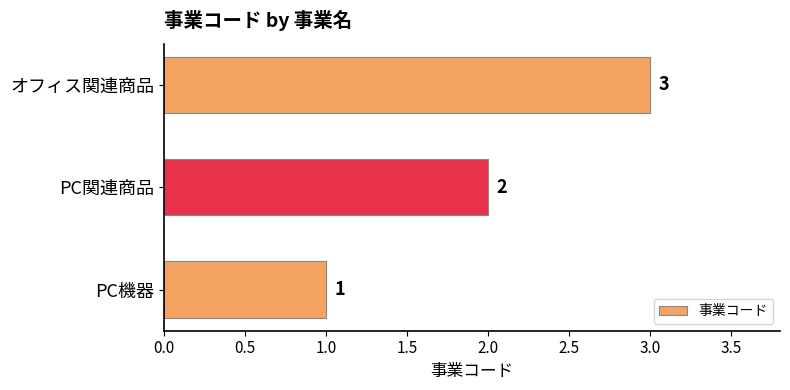

Is it true that the value at オフィス関連商品 is 1?

False